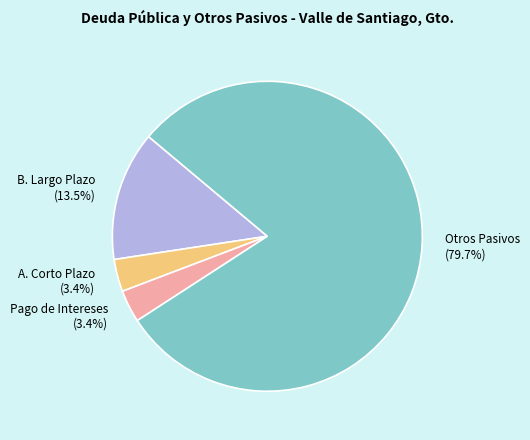

Approximately how many times larger is the value at A. Corto Plazo compared to Pago de Intereses?

1.0